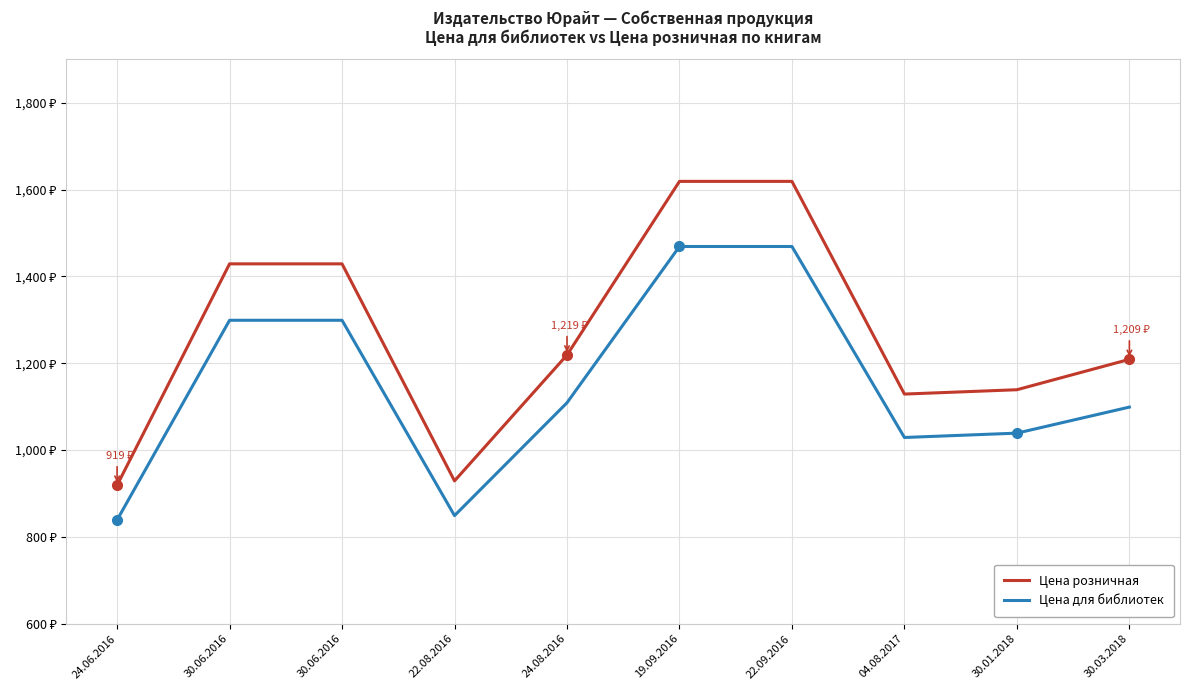

What are all the series names shown in the legend?

Цена розничная, Цена для библиотек